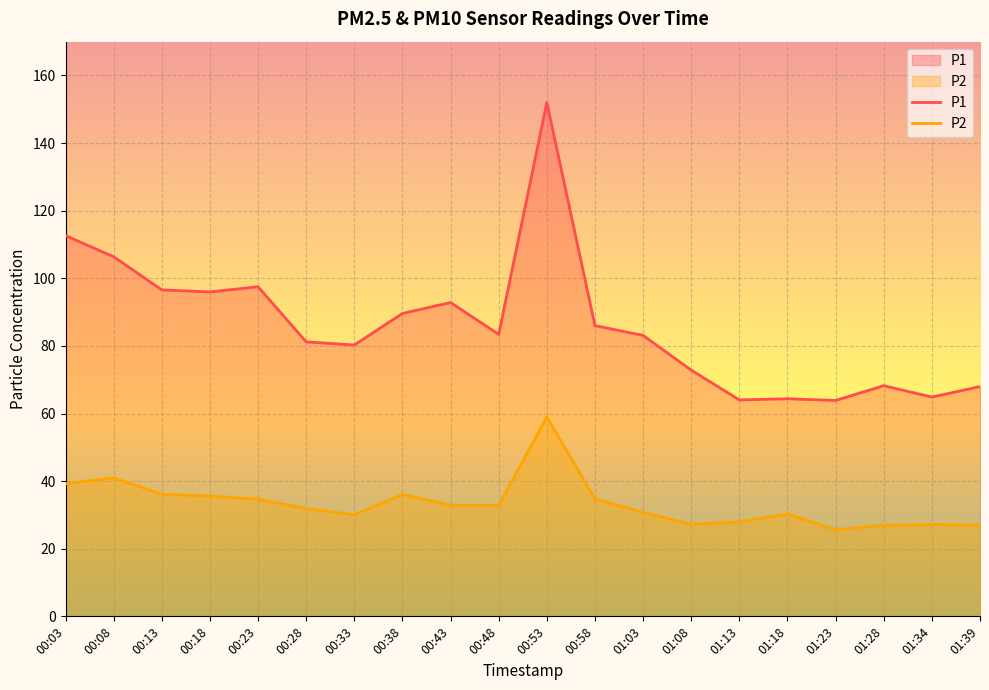

True or false: P2 and P1 intersect in this chart.

False